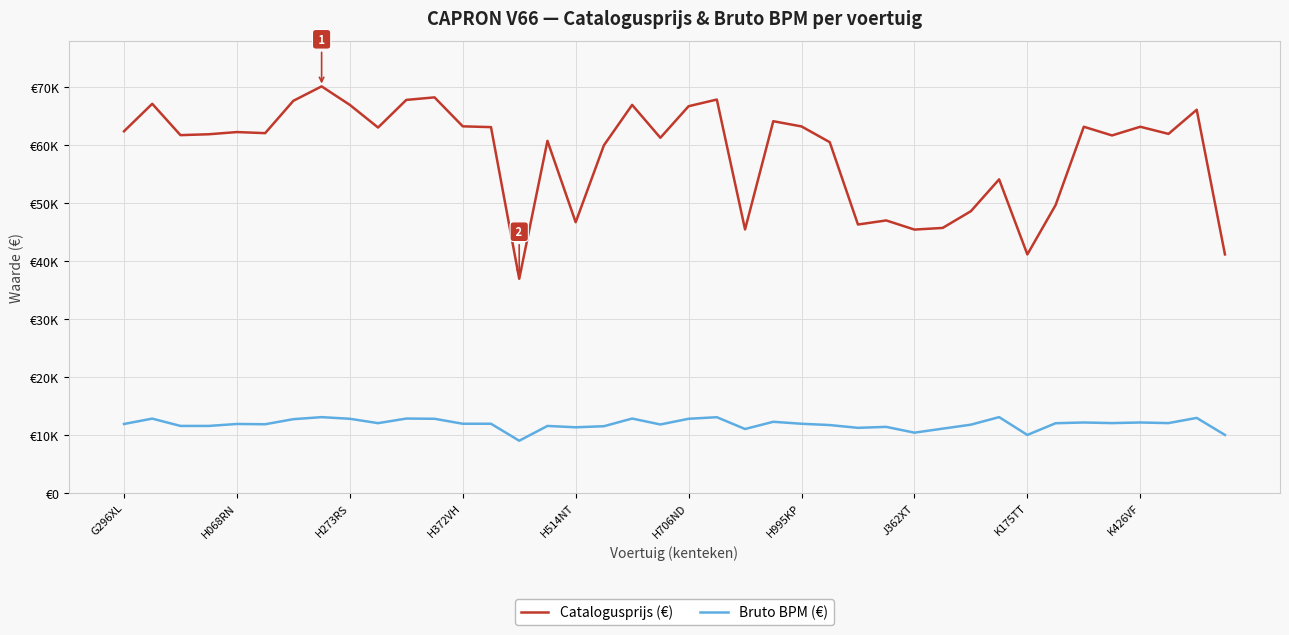

Is this an area chart (filled region under the line)?

No